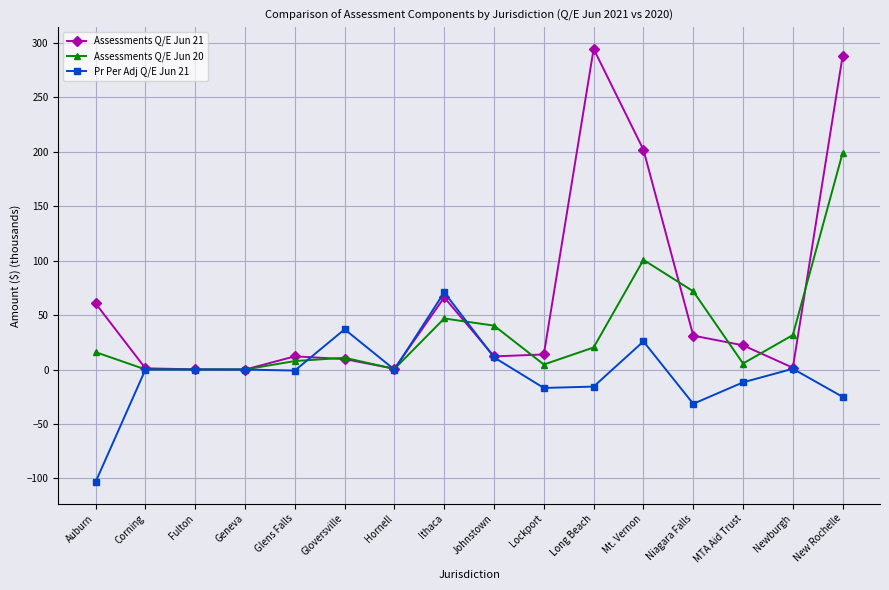

True or false: Assessments Q/E Jun 20 has more than 1 interior local peaks.

True